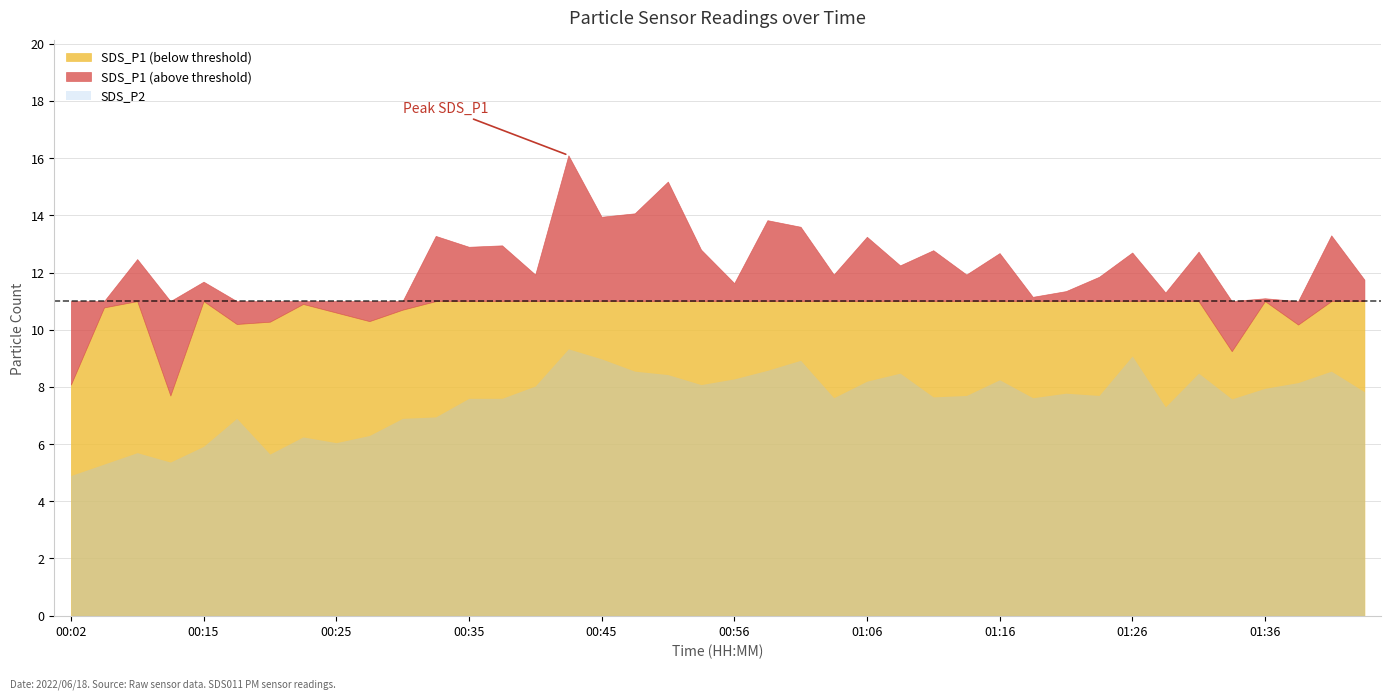

What position from the left is 01:41?

39